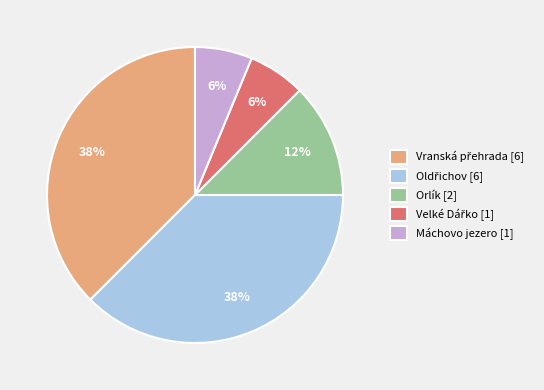

Is Orlík [2] the majority of the pie?

No